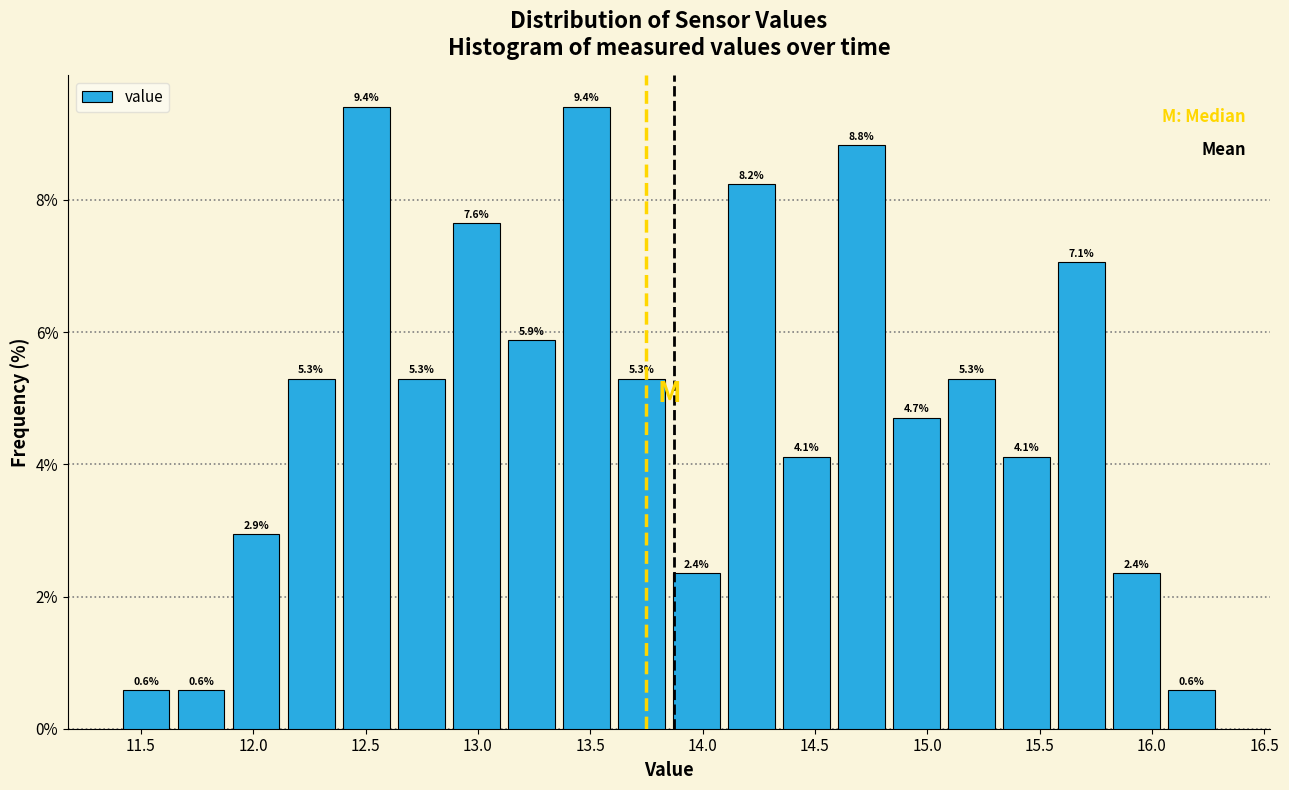

What is the height of the bar covering 13.850 to 14.095 on the x-axis? The bar edges are not printed on the chart, so give them approximately, as read against the axis.

2.4